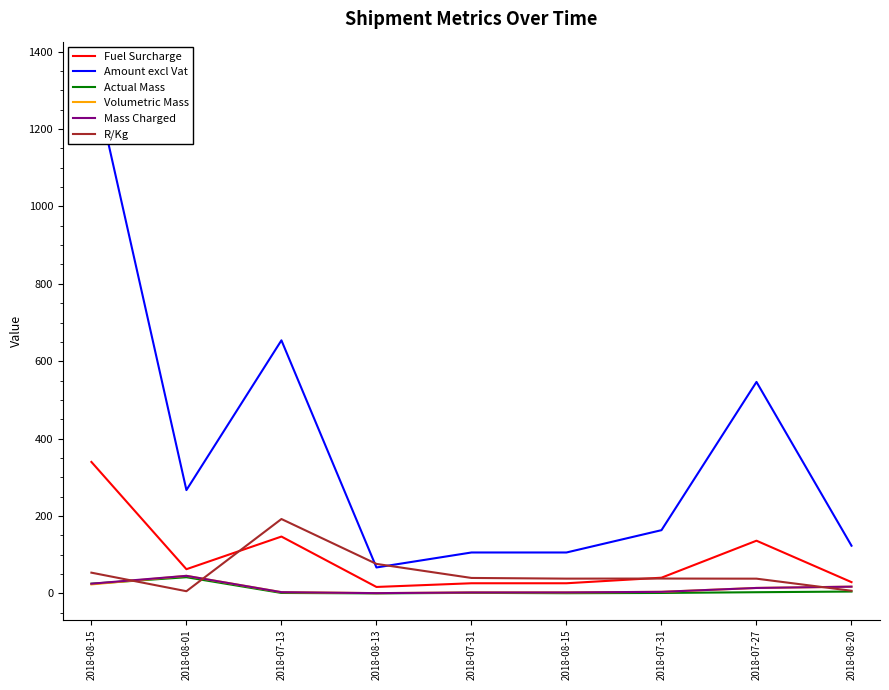

Which series has the largest total across all categories?

Amount excl Vat